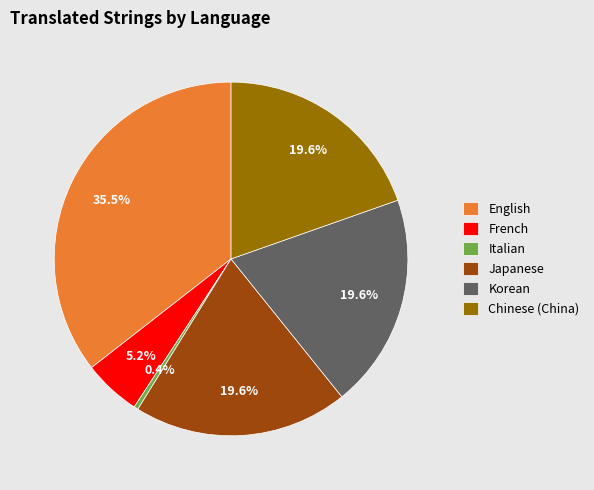

To the nearest percent, what is the average slice percentage?

17%